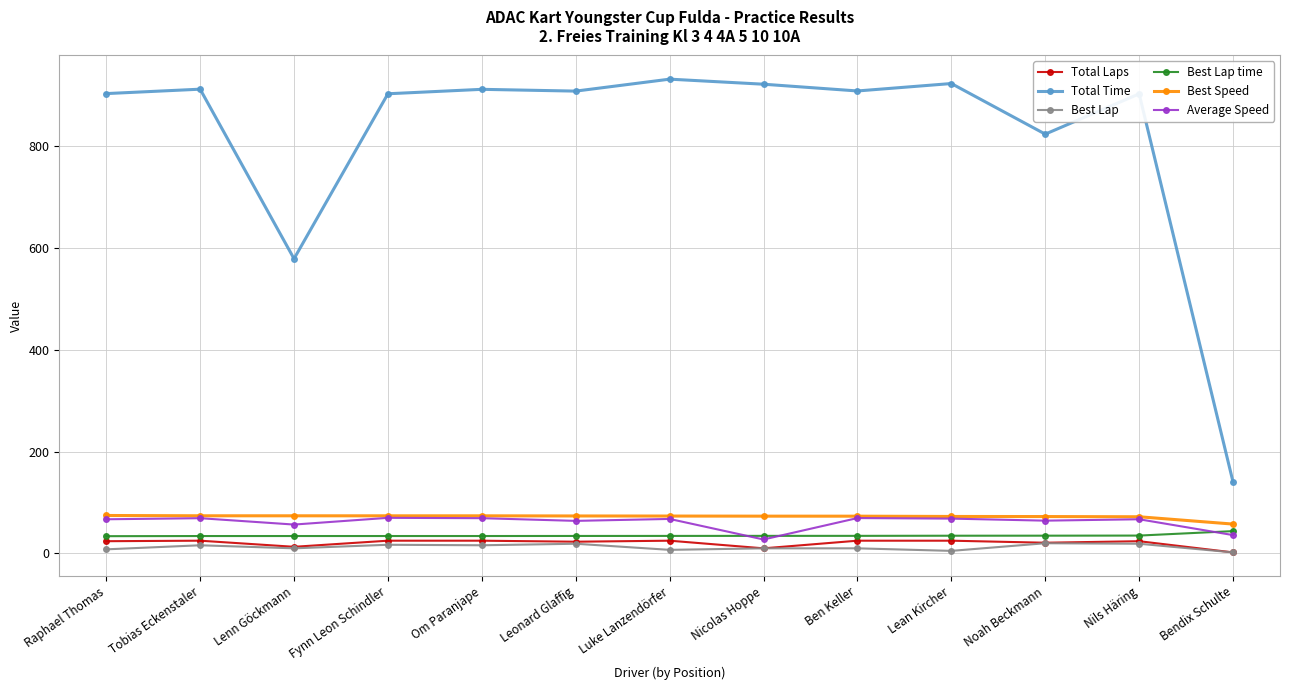

In Total Time, how many points are higher than both neighbors (excluding endpoints)?

5